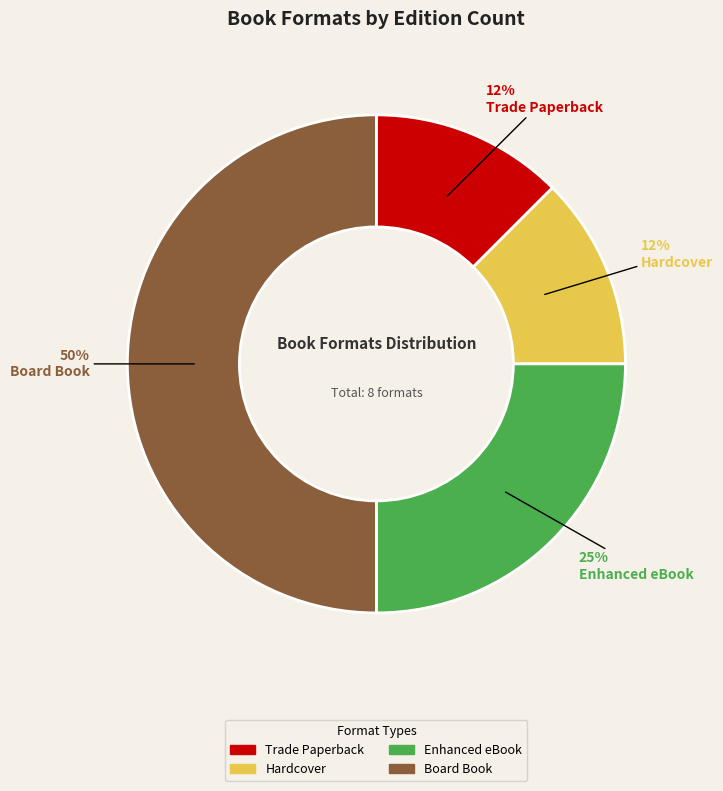

Is the sum of Board Book and Trade Paperback greater than half?

Yes